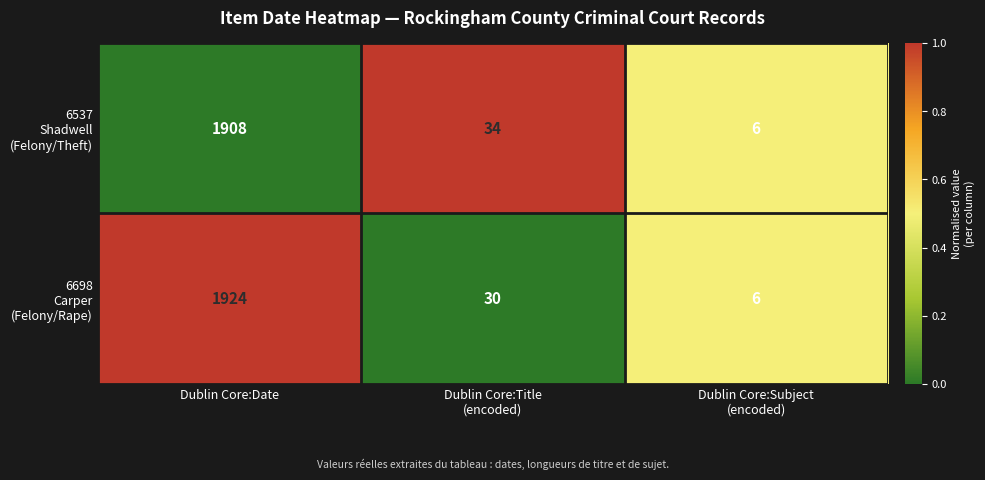

What is the smallest value displayed?

6